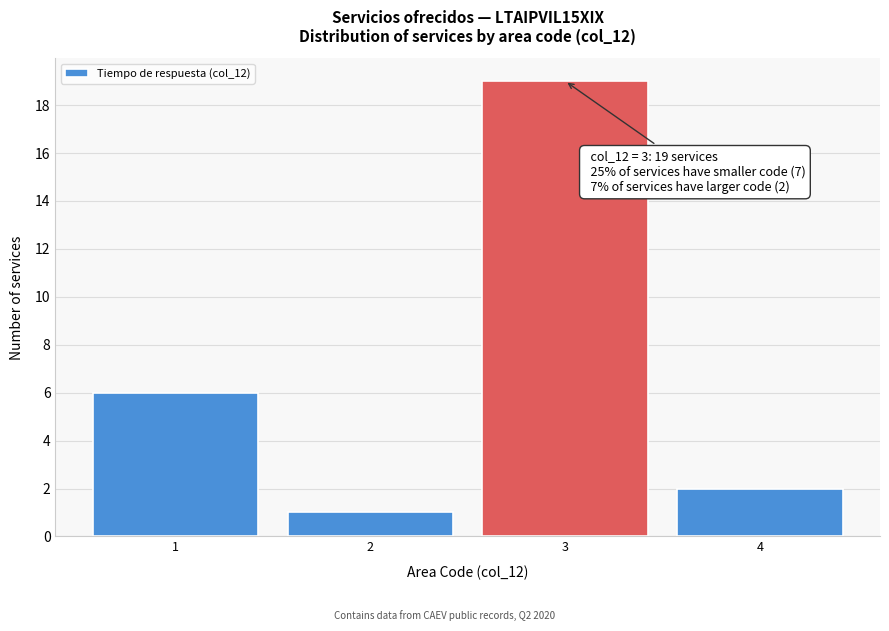

Over which range of the x-axis is the bar tallest?

2.5 to 3.5